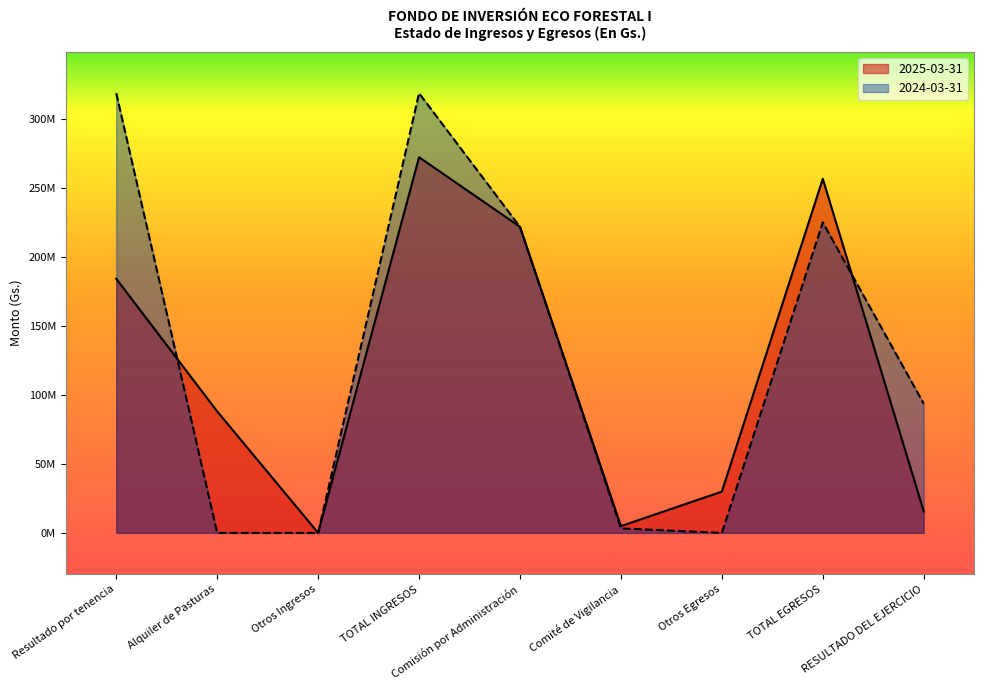

Read the 2024-03-31 value at Comité de Vigilancia.

3272728